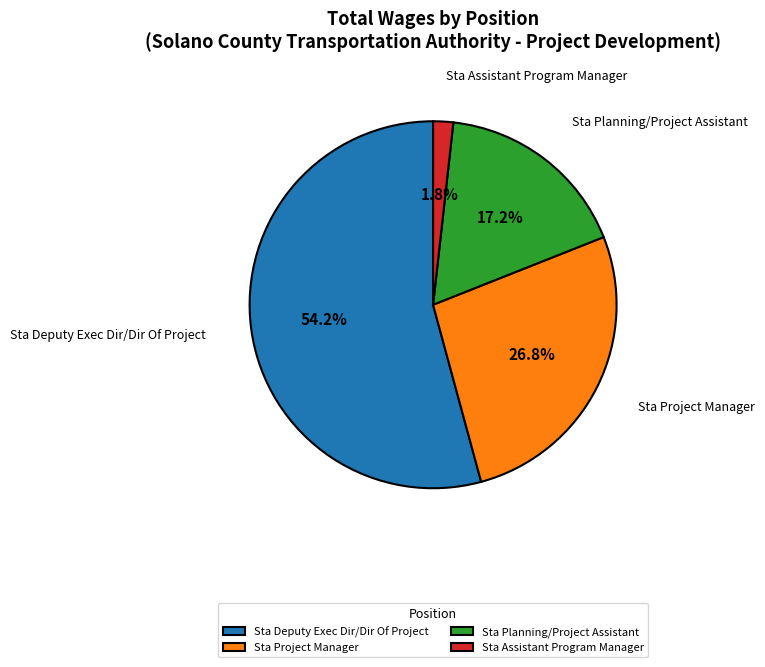

Approximately how many times larger is the value at Sta Project Manager compared to Sta Planning/Project Assistant?

1.6